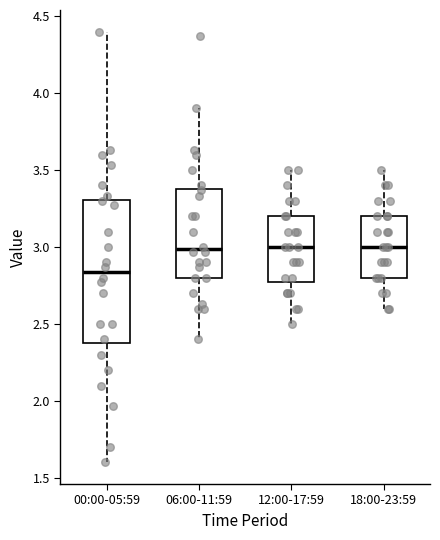

Reading left to right, read every box against the y-axis: the position of its median line, the range the box covers, and the ends of its whiskers. The values are not printed on the chart, so give them approximately, as read against the axis.

00:00-05:59: median 2.85, box 2.40 to 3.30, whiskers 1.60 to 4.40
06:00-11:59: median 3.00, box 2.80 to 3.40, whiskers 2.40 to 3.90
12:00-17:59: median 3.00, box 2.80 to 3.20, whiskers 2.50 to 3.50
18:00-23:59: median 3.00, box 2.80 to 3.20, whiskers 2.60 to 3.50